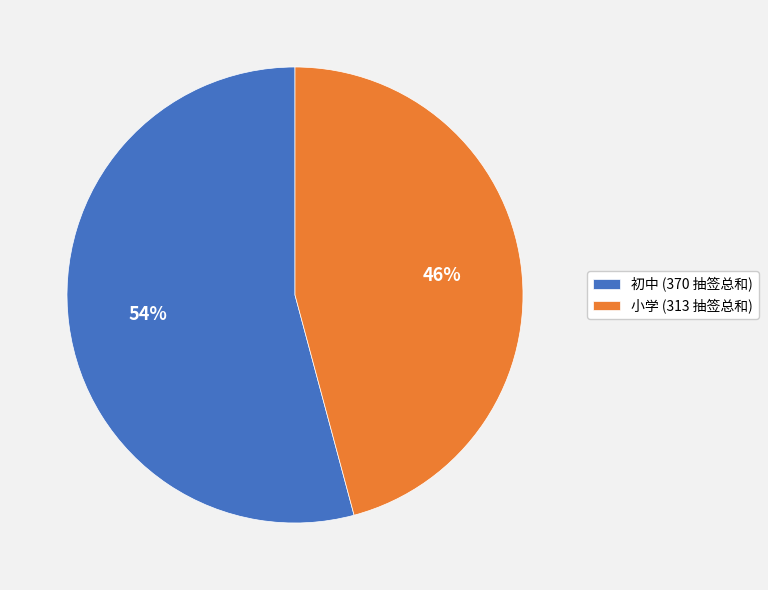

Does 初中 (370 抽签总和) represent more than half of the total?

Yes